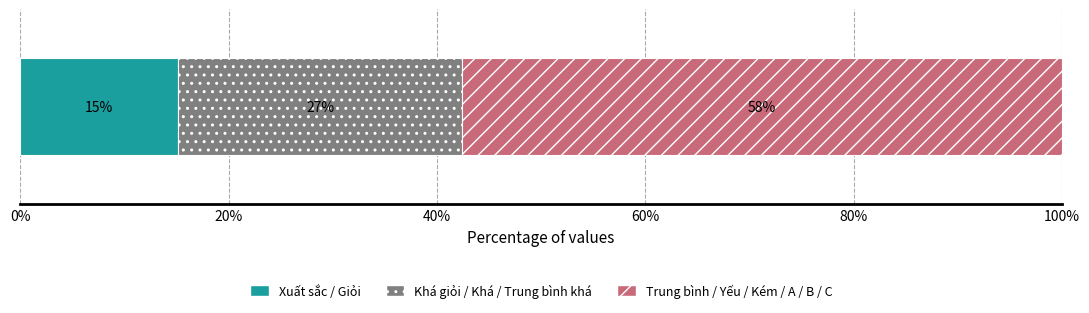

What are all the series names shown in the legend?

Xuất sắc / Giỏi, Khá giỏi / Khá / Trung bình khá, Trung bình / Yếu / Kém / A / B / C